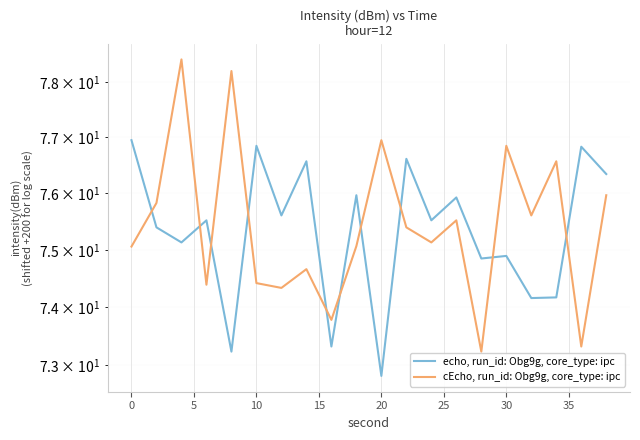

How many lines are shown in the chart?

2